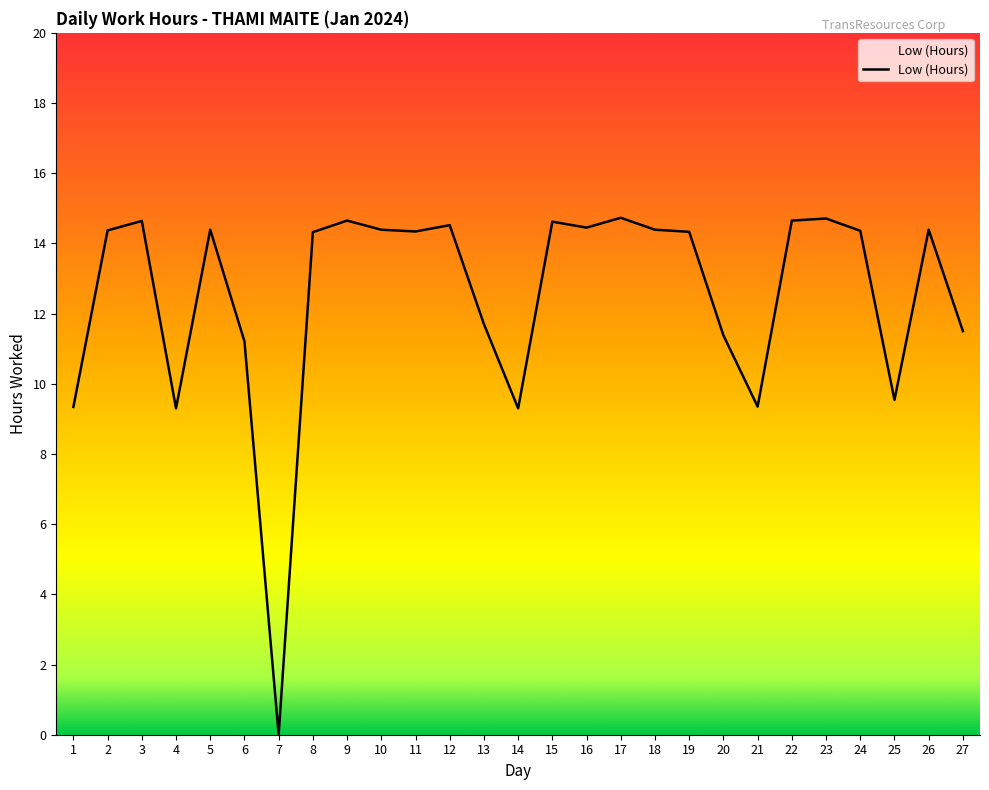

Does the chart have visible grid lines?

No